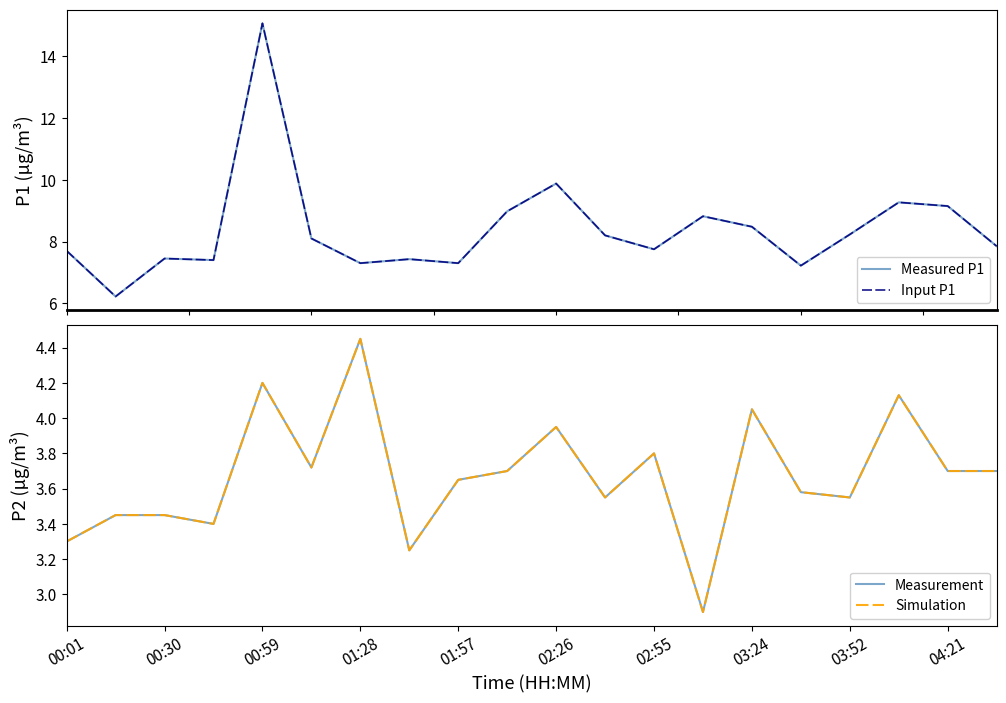

Which series changed the most between 00:30 and 17?

Measured P1